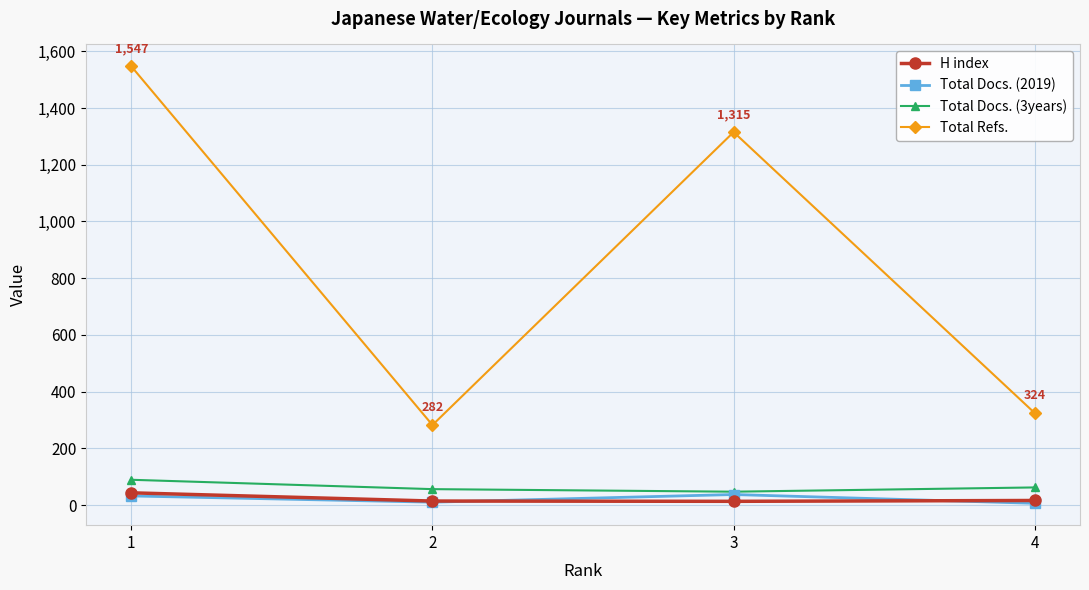

What is the value of the Total Docs. (3years) point at the 4th from the left?

62